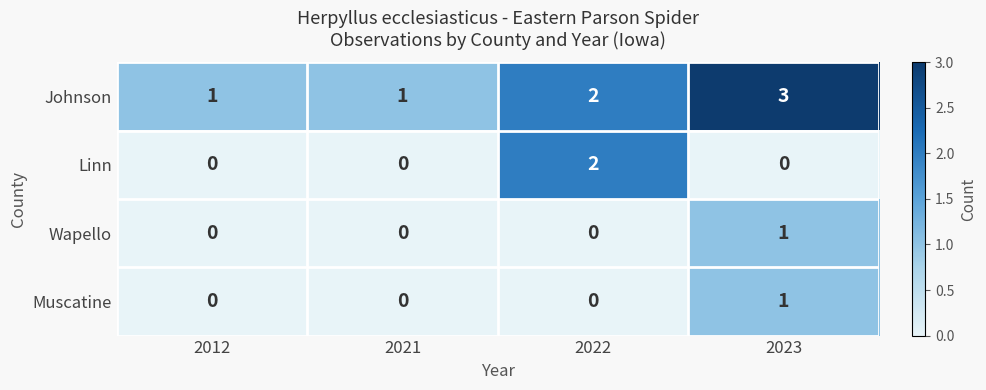

True or false: Johnson has a value of 3 at 2023.

True